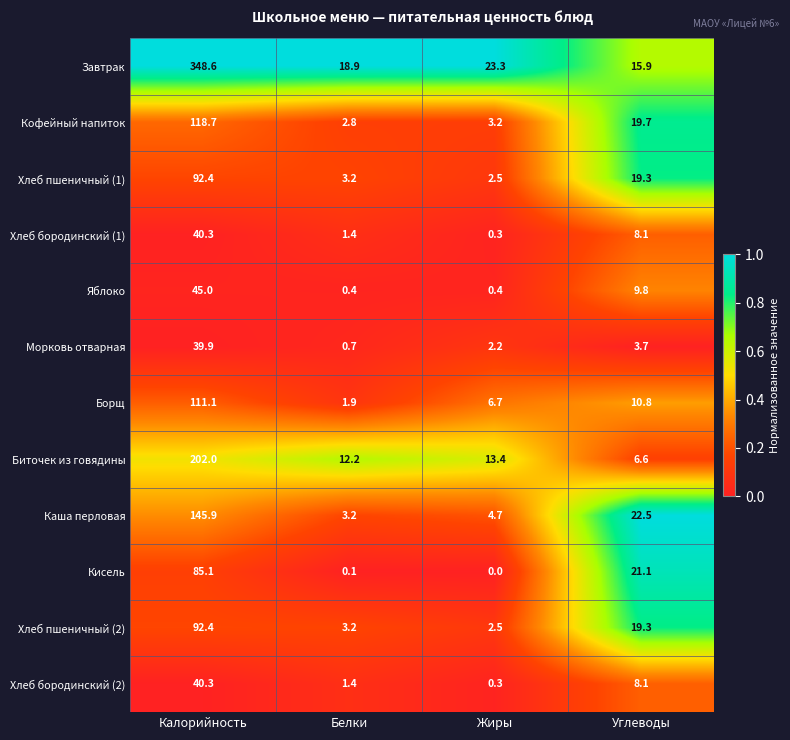

At which category is the sum across all series the highest?

Калорийность